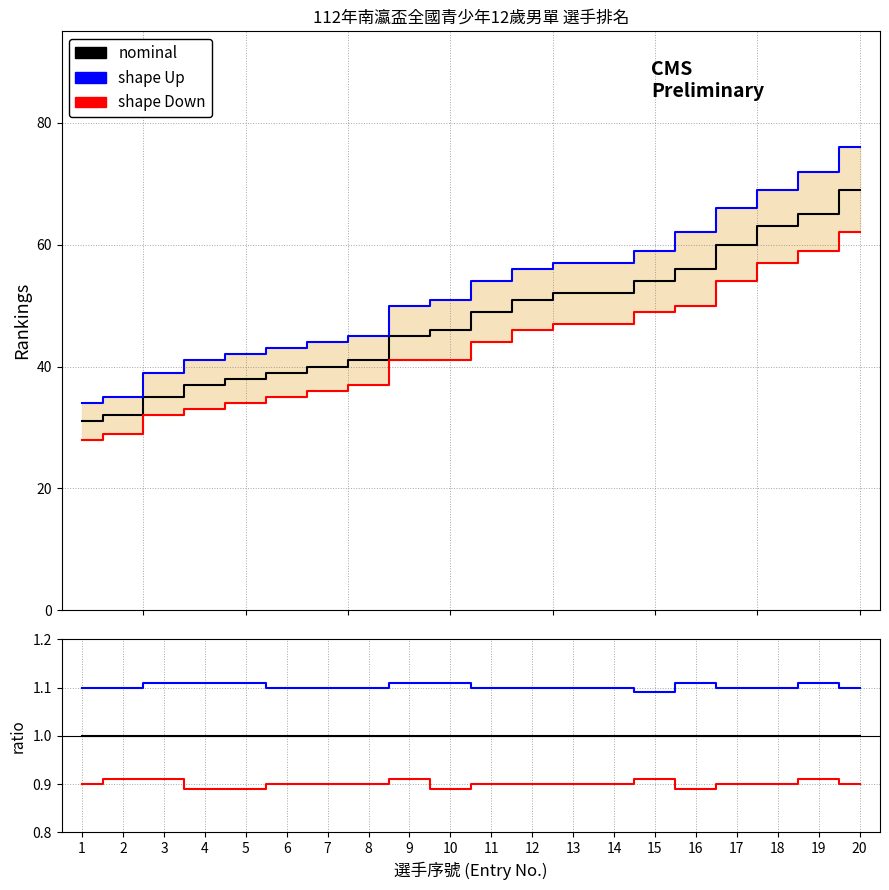

How many data points does each series have?

20